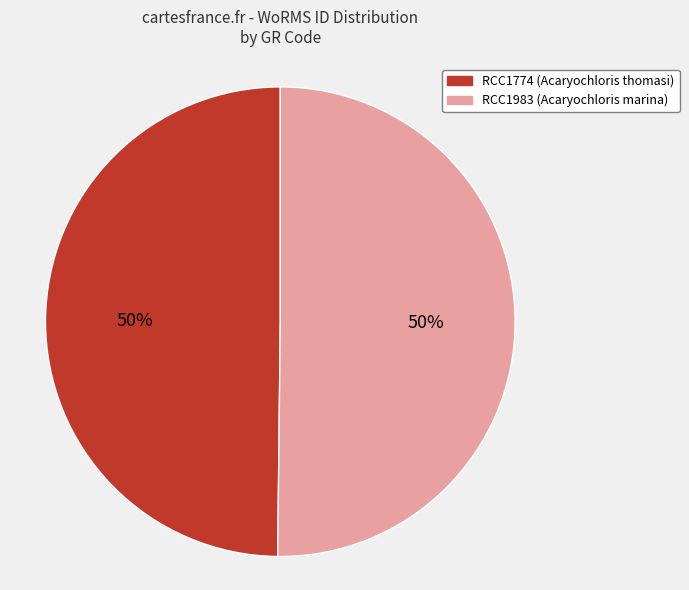

Do RCC1983 and RCC1774 together represent more than half of the pie?

Yes